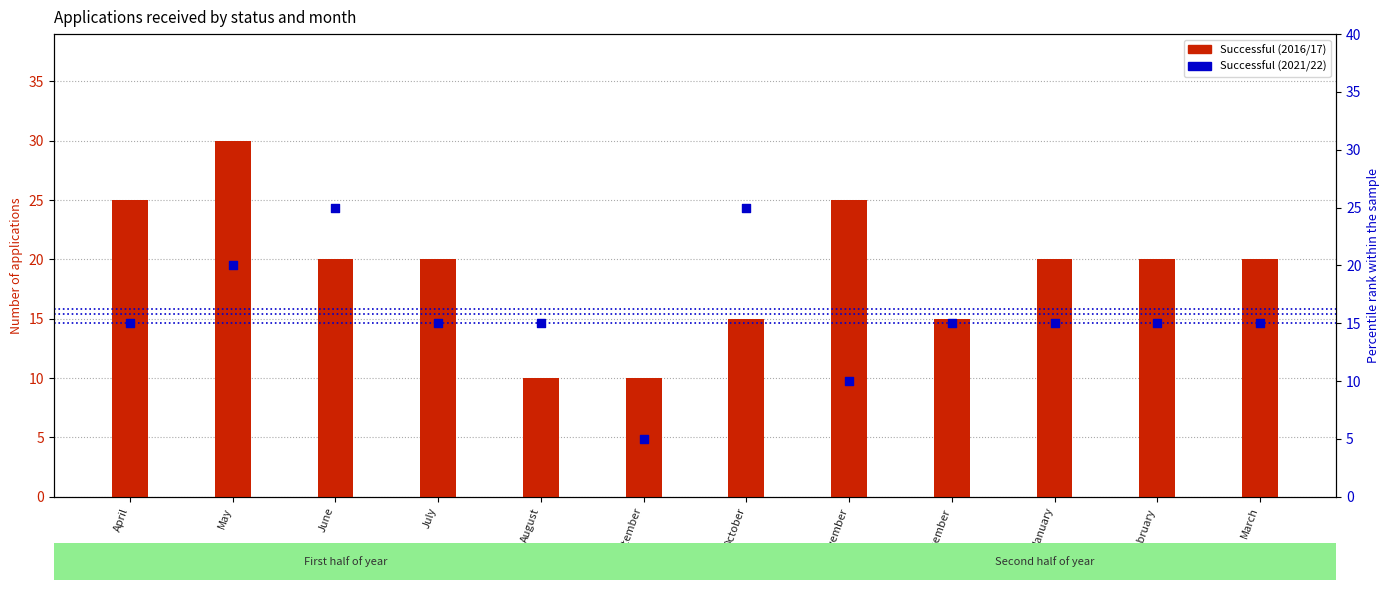

Is the value of Successful applications (2021/22) at October greater than the value of Successful applications (2016/17) at August?

Yes